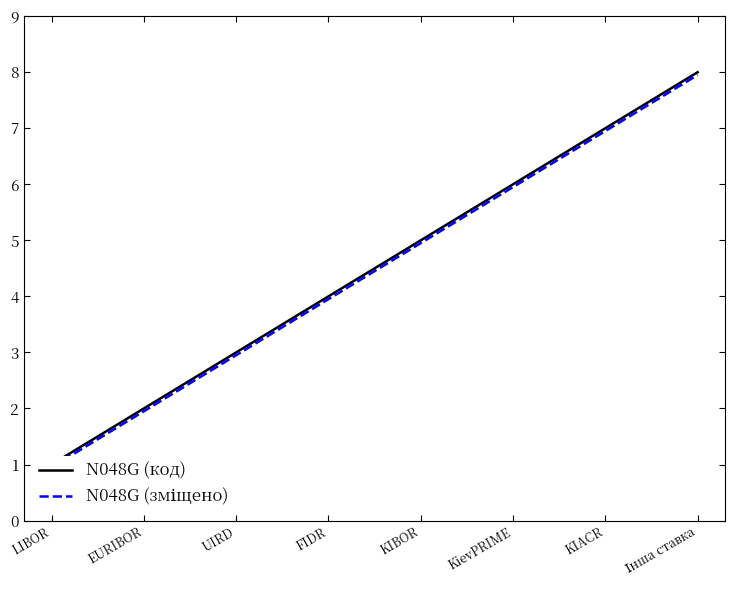

Which category has the lowest value in the N048G (код) series?

LIBOR